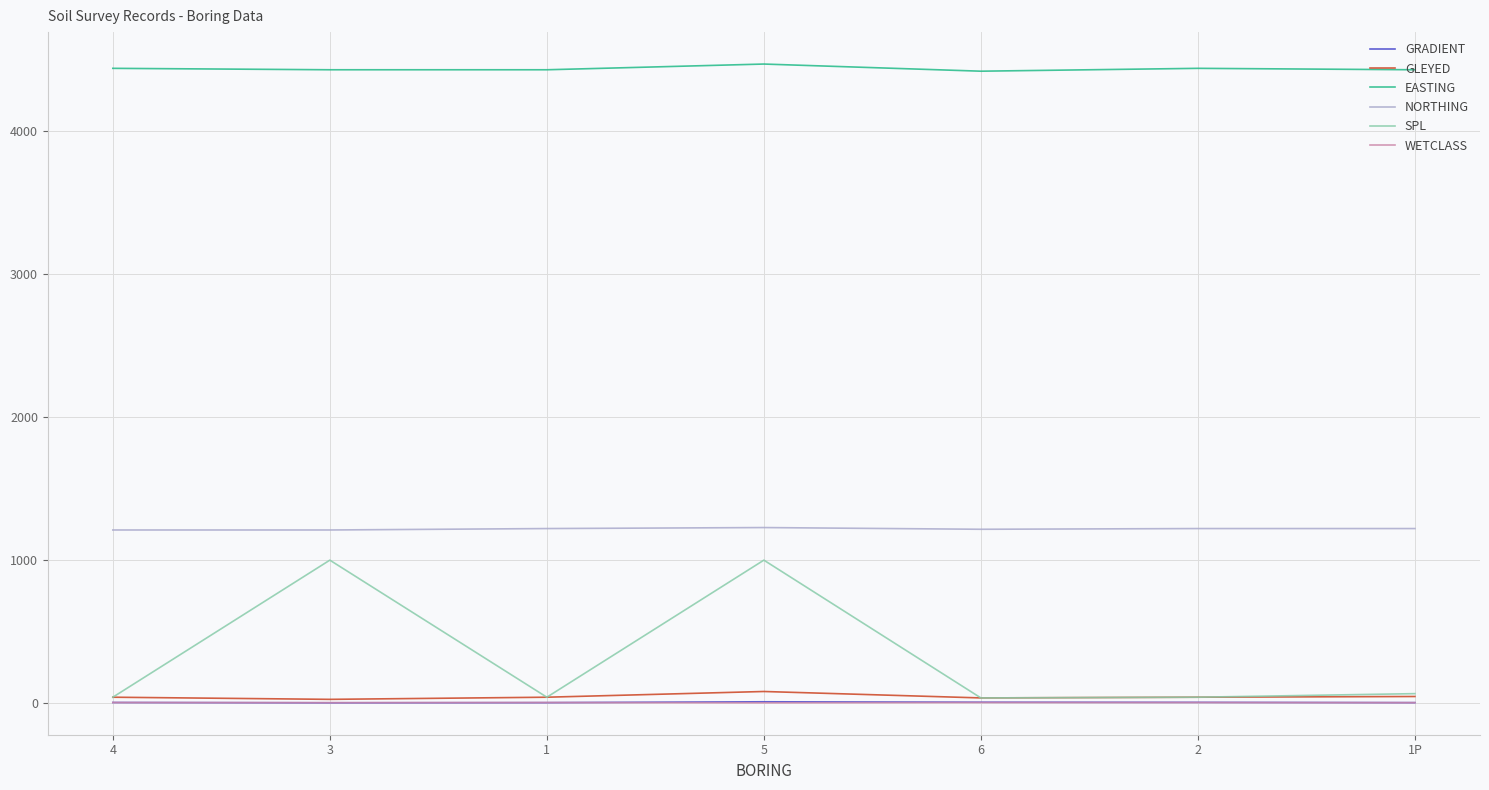

Is this an area chart (filled region under the line)?

No